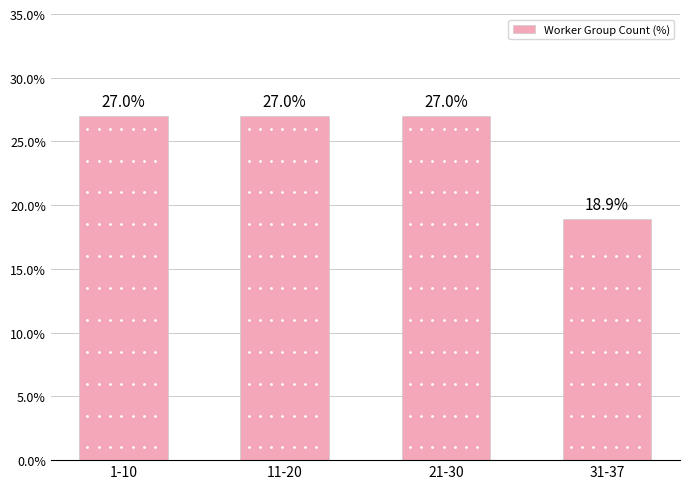

Approximately how many times larger is the value at 1-10 compared to 31-37?

1.4